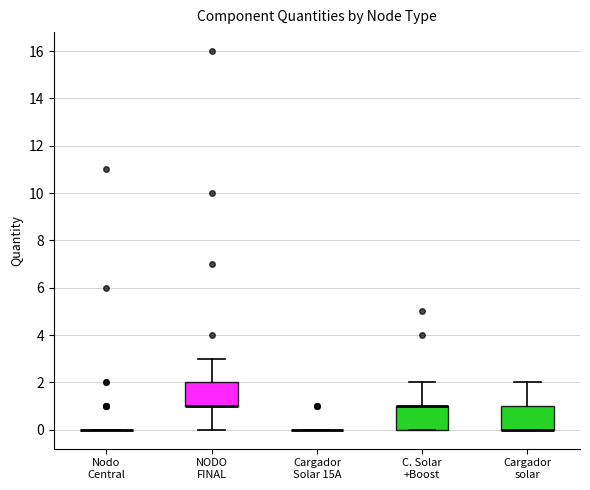

Reading left to right, read every box against the y-axis: the position of its median line, the range the box covers, and the ends of its whiskers. The values are not printed on the chart, so give them approximately, as read against the axis.

Nodo Central: box collapsed to a line at 0, whiskers 0 to 0
NODO FINAL: median 1 (drawn on the box's lower edge), box 1 to 2, whiskers 0 to 3
Cargador Solar 15A: box collapsed to a line at 0, whiskers 0 to 0
C. Solar +Boost: median 1 (drawn on the box's upper edge), box 0 to 1, whiskers 0 to 2
Cargador solar: median 0 (drawn on the box's lower edge), box 0 to 1, whiskers 0 to 2